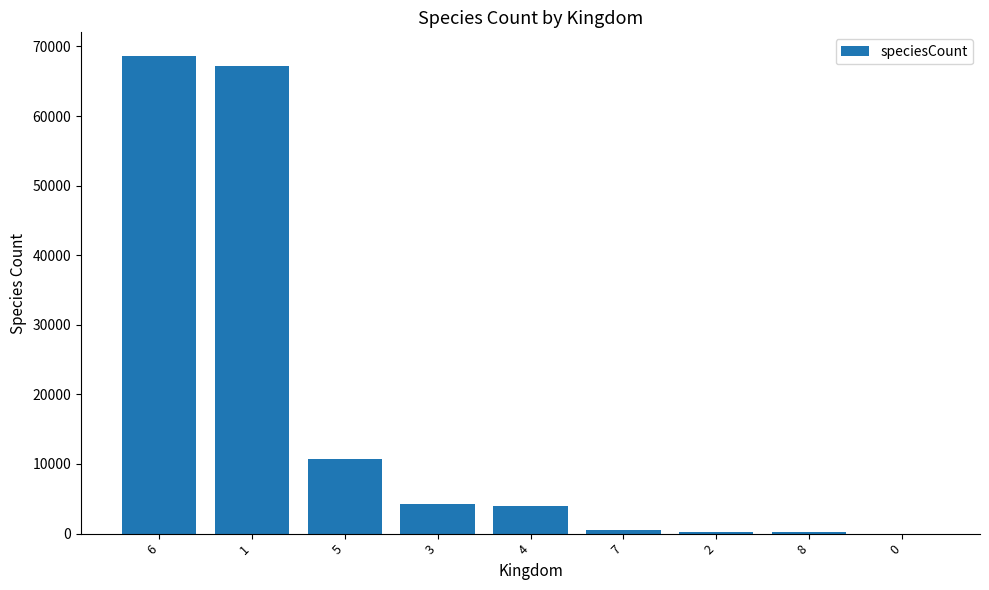

The chart shows a value of 215 at 2. True or false?

True